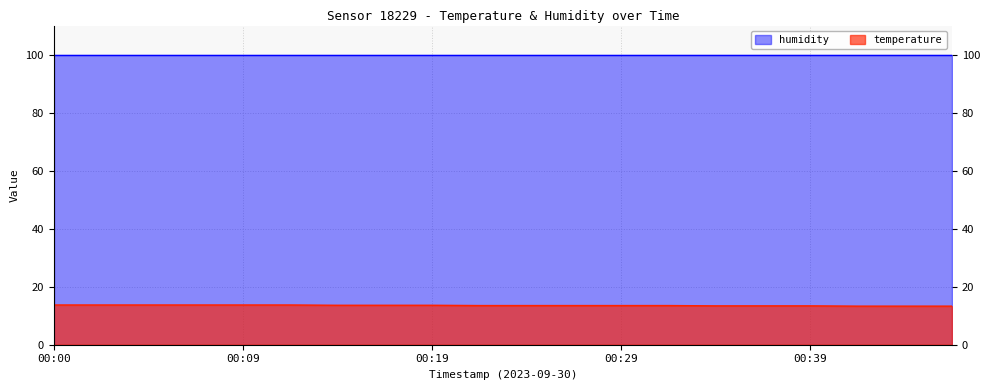

How many distinct data groups are displayed?

2